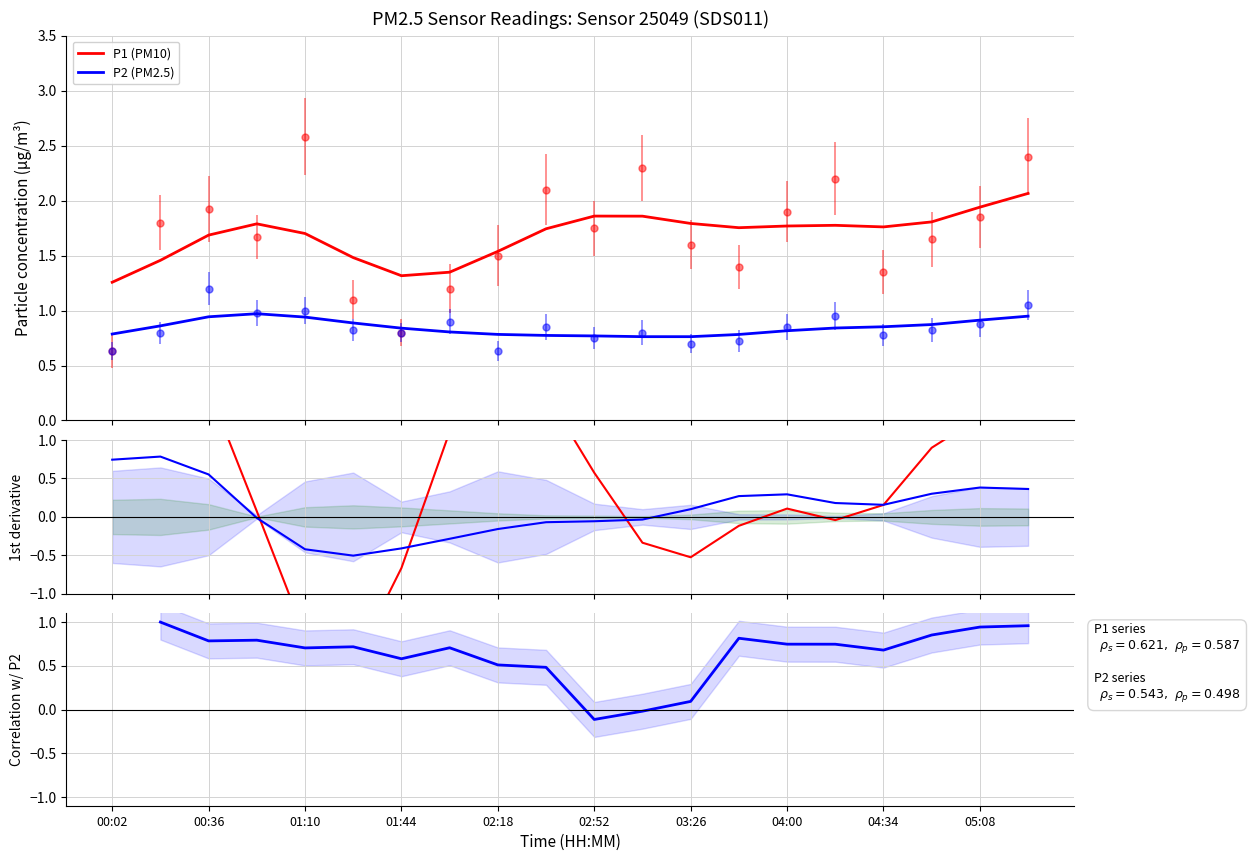

How many lines are shown in the chart?

5